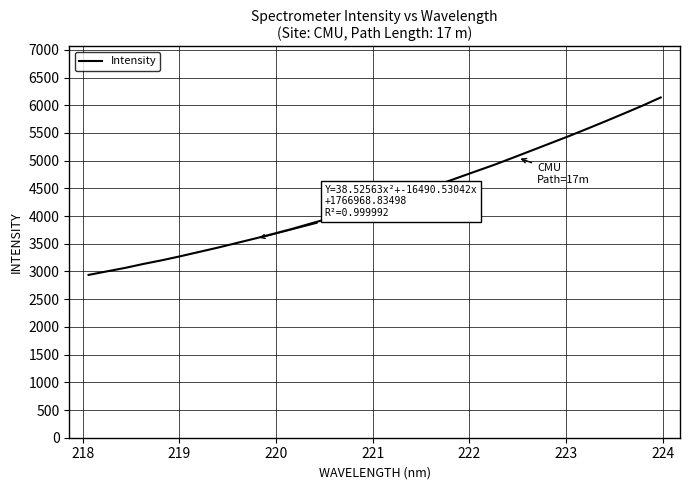

What is the minimum value shown in the chart?

2938.6